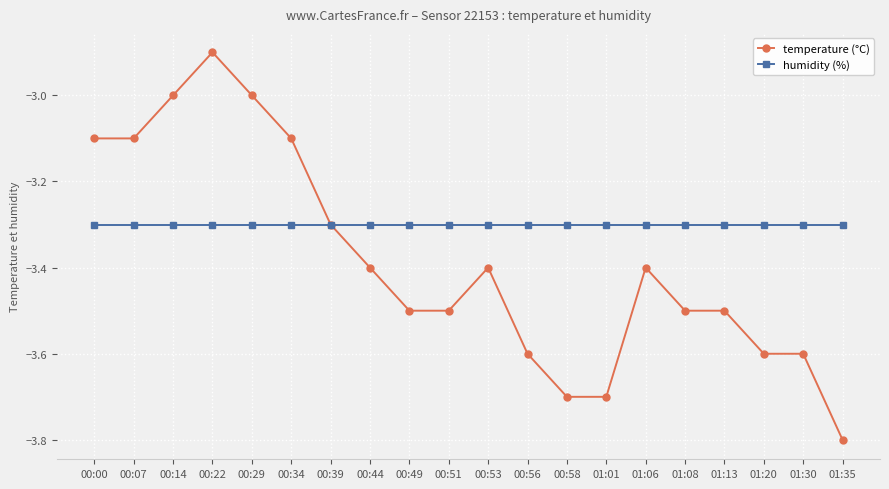

Which series has the largest total across all categories?

humidity (%)